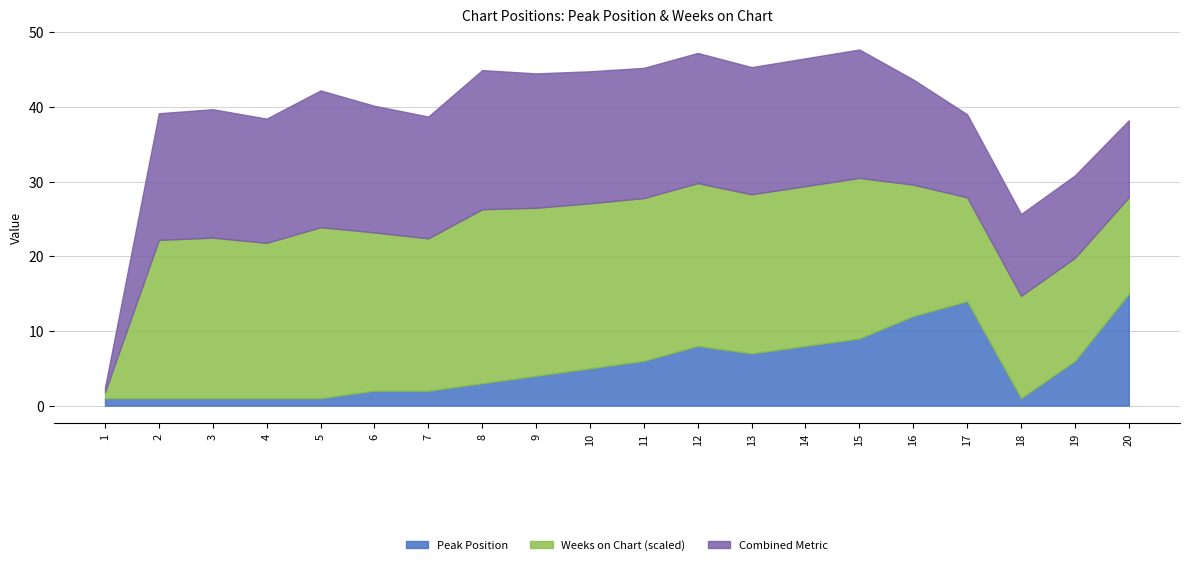

Does the chart have visible grid lines?

Yes